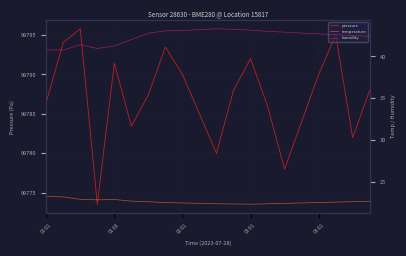

What is the highest value of the pressure series?

99795.8